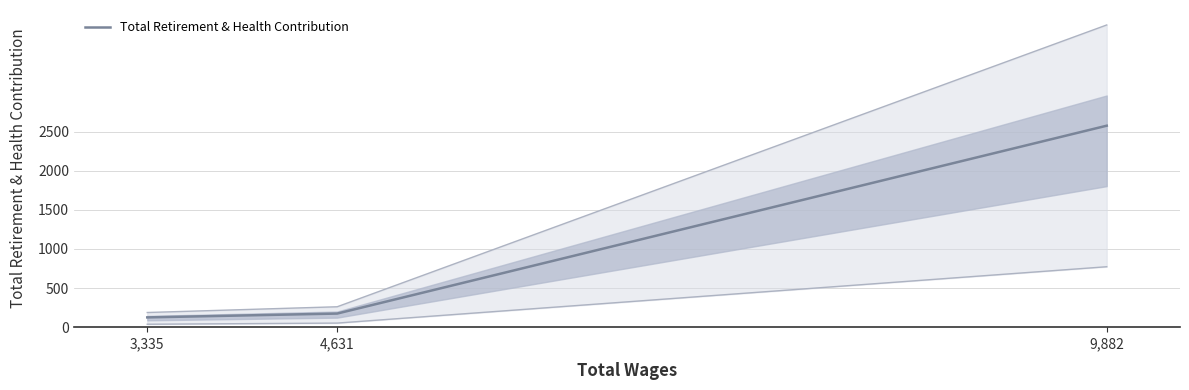

What is the change in value from 9,882 to 4,631?

-2403